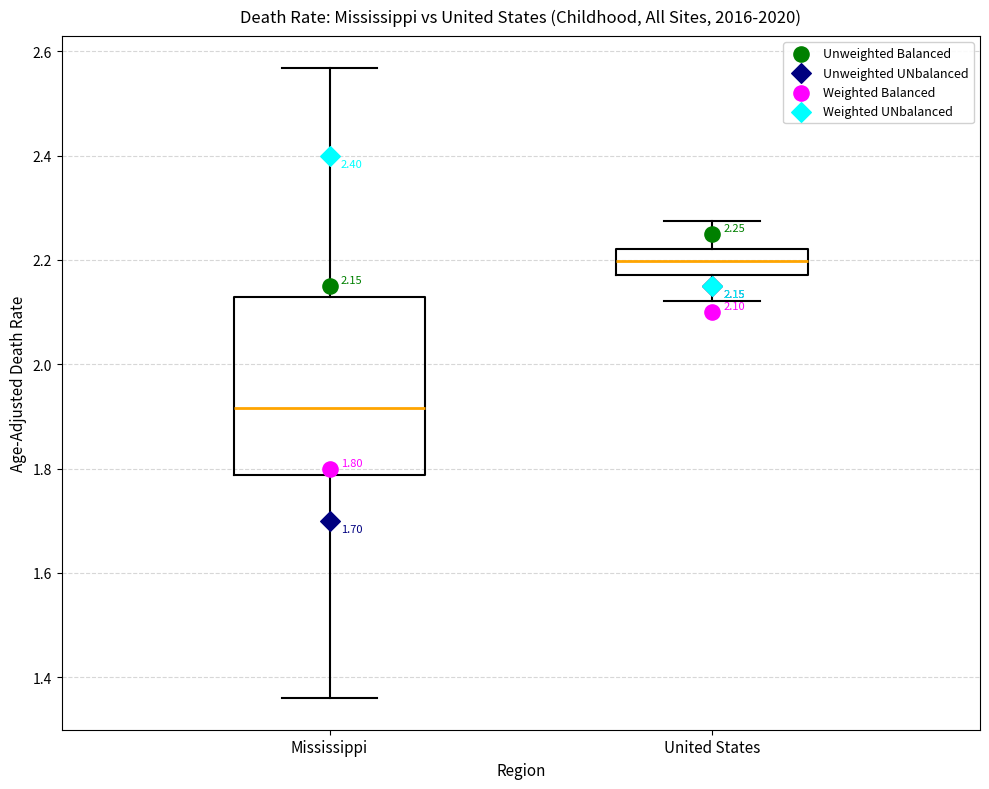

Which box is the tallest, from its lower edge to its upper edge?

Mississippi